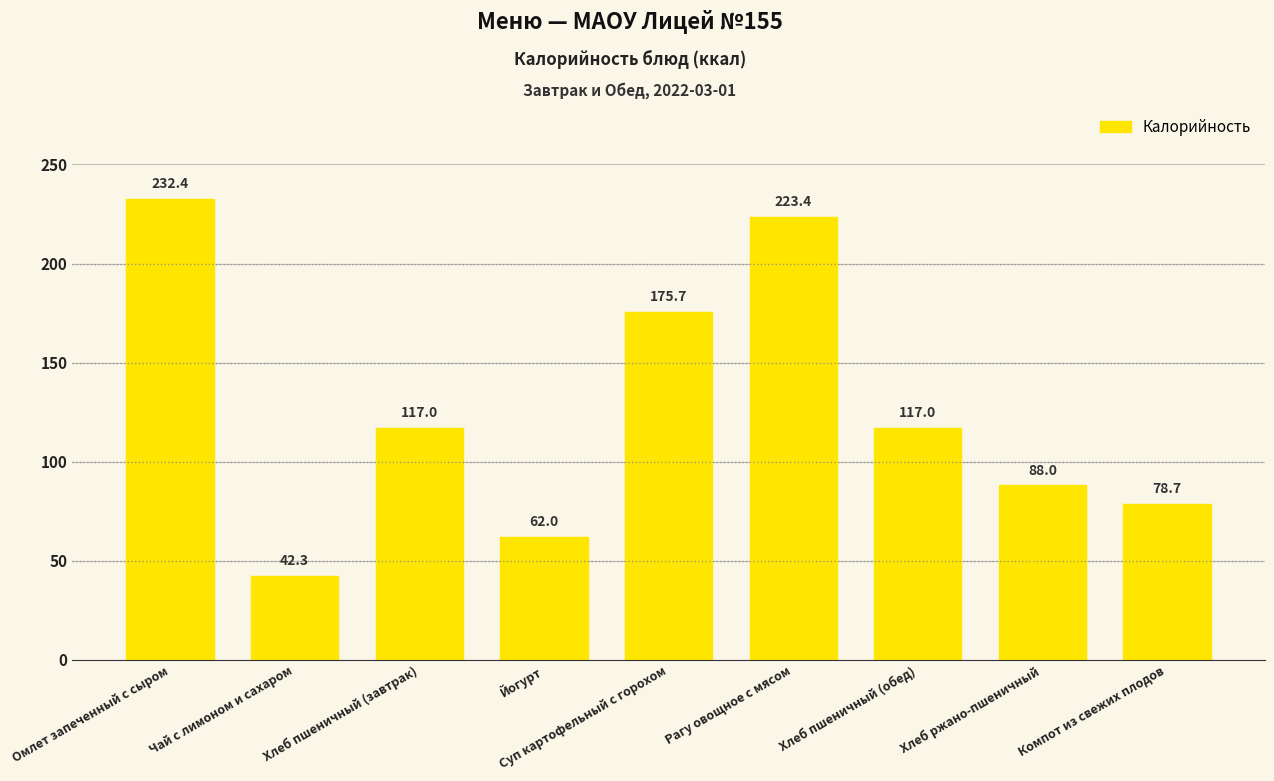

The chart shows a value of 143.3 at Омлет запеченный с сыром. True or false?

False